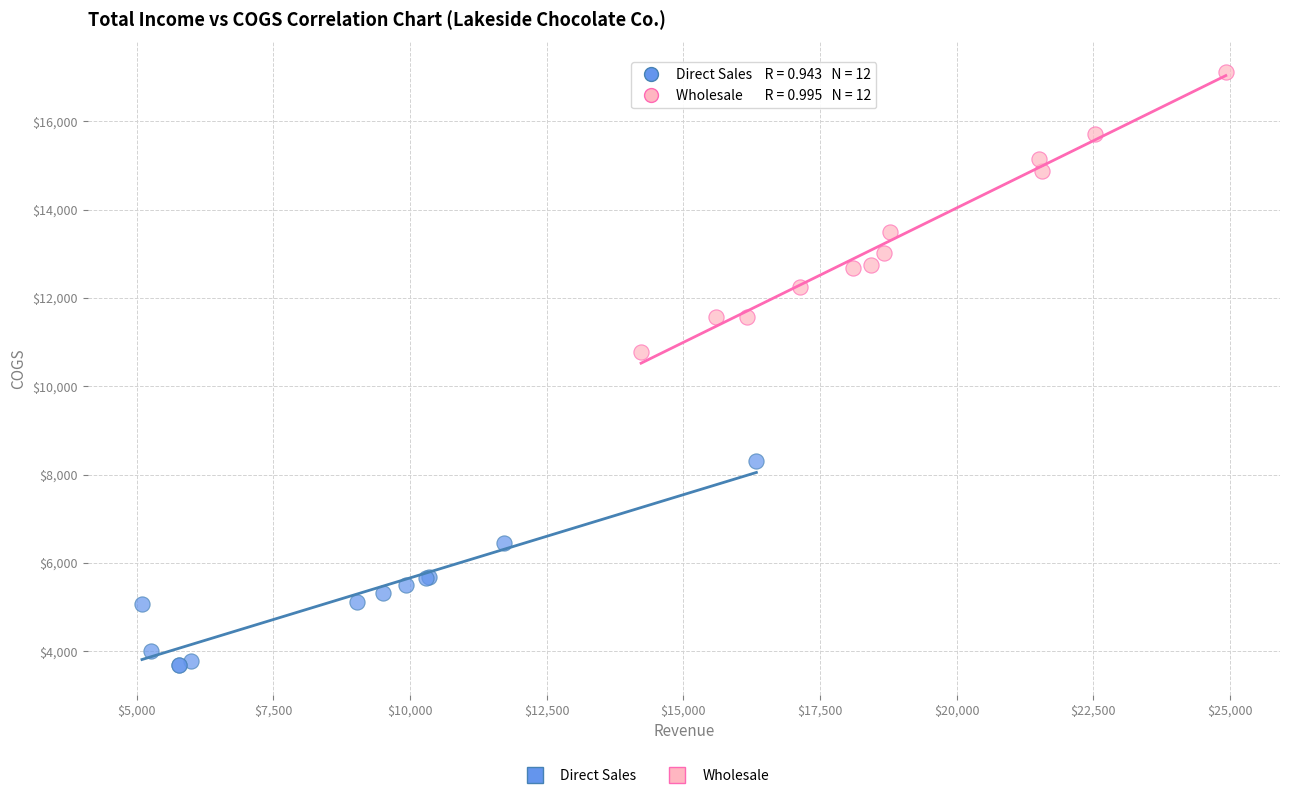

Which series reaches the maximum Y coordinate?

Wholesale